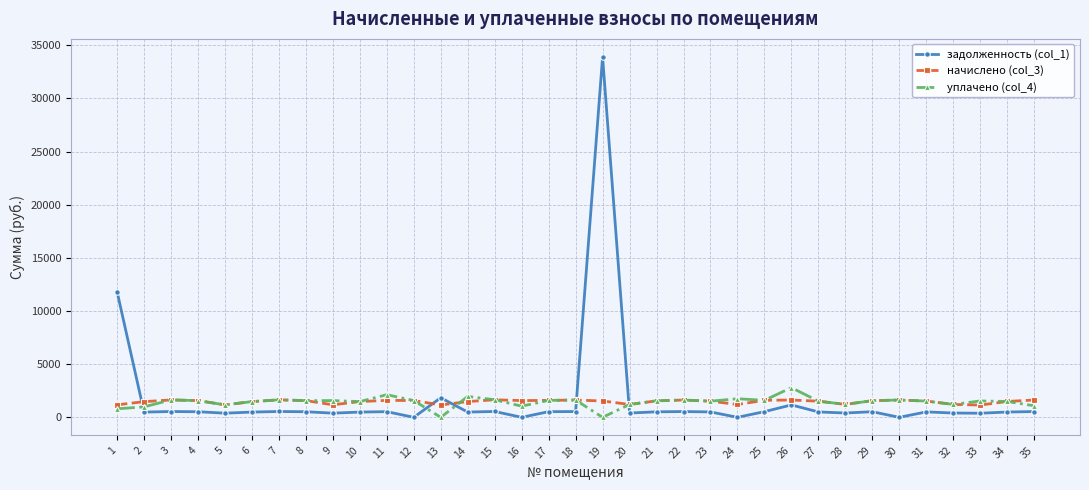

Does the chart have visible grid lines?

Yes